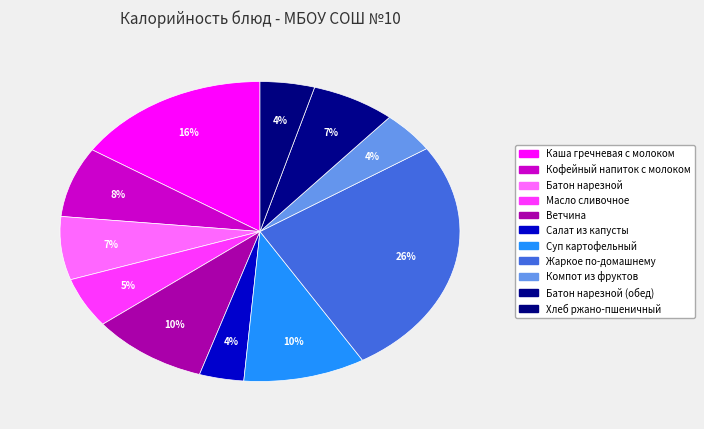

To the nearest percent, what is the average slice percentage?

9%